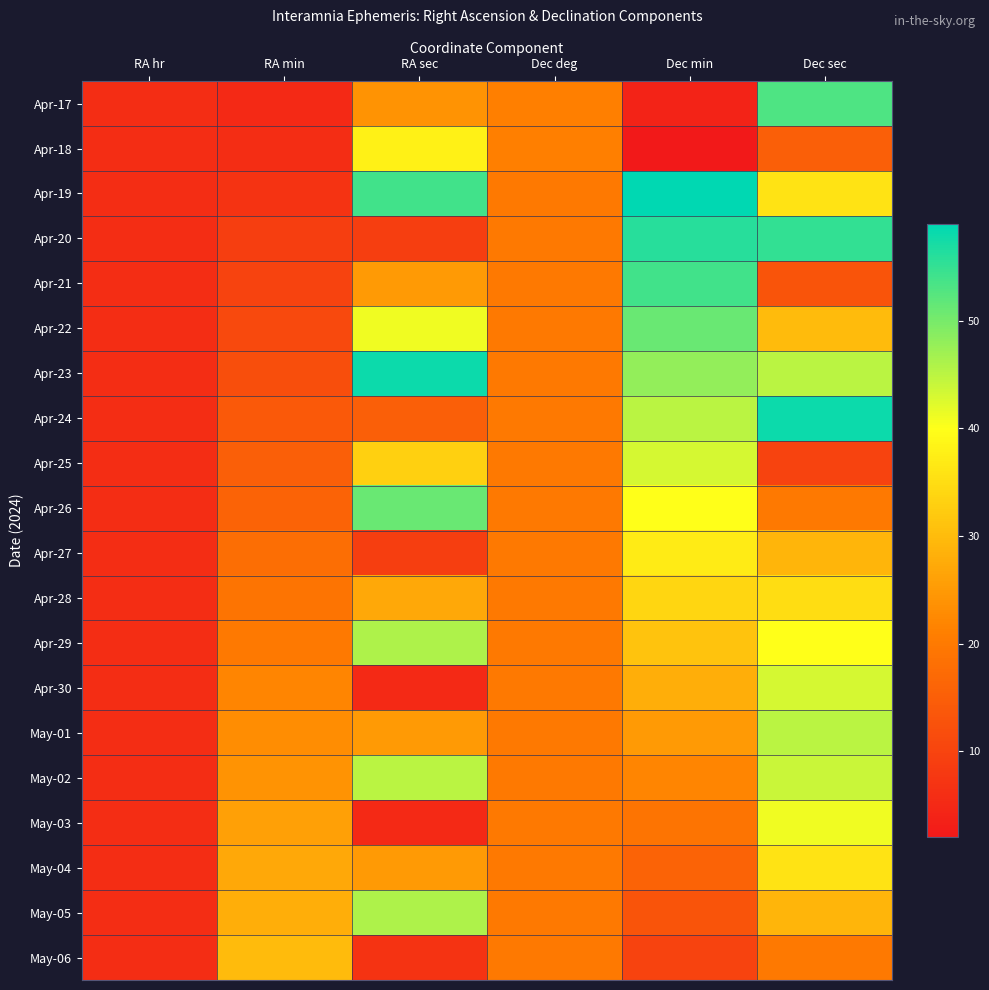

At which category does the chart reach its peak across all series?

Dec min